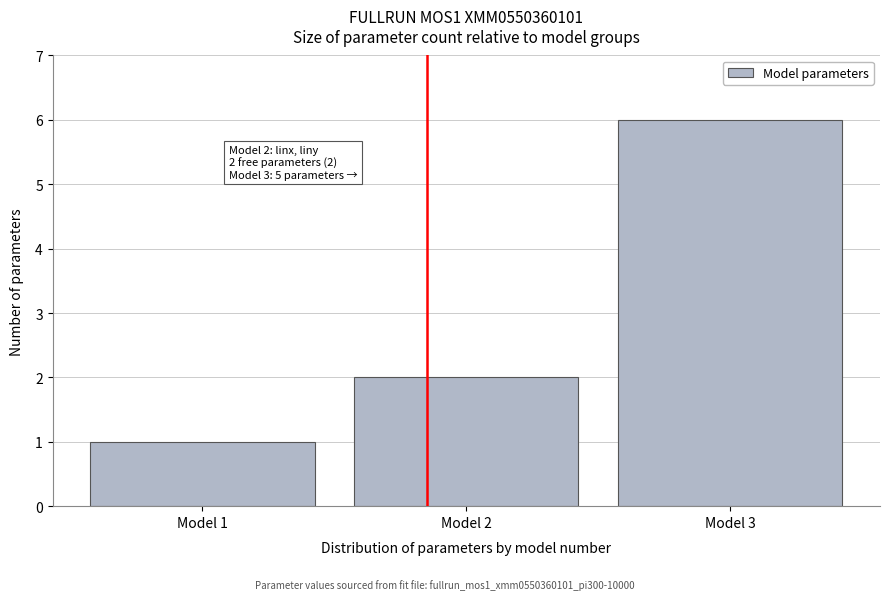

Over which range of the x-axis is the bar tallest?

2.5 to 3.5